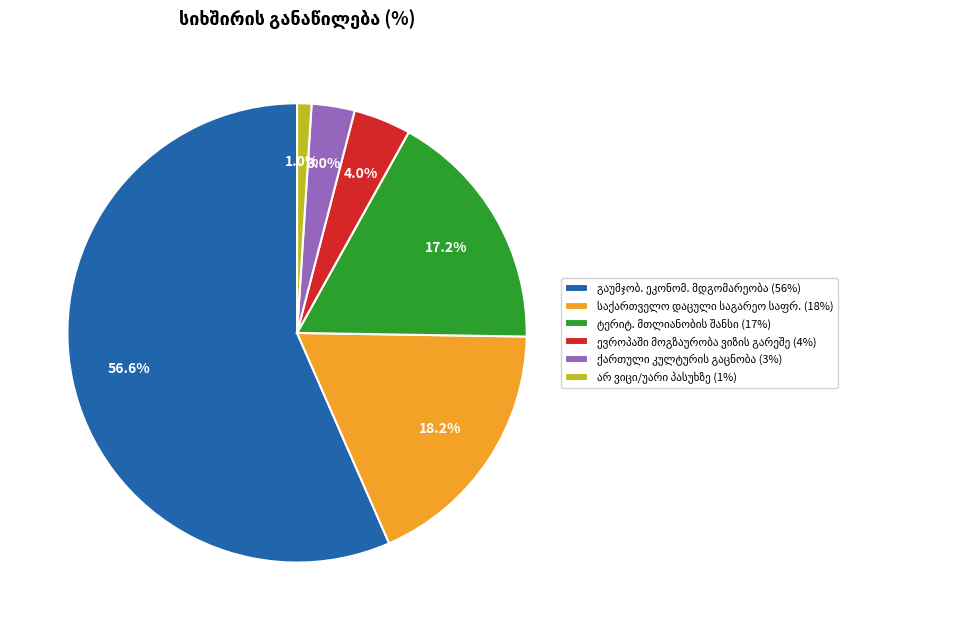

To the nearest percent, what is the difference between the largest and smallest slice percentages?

56%